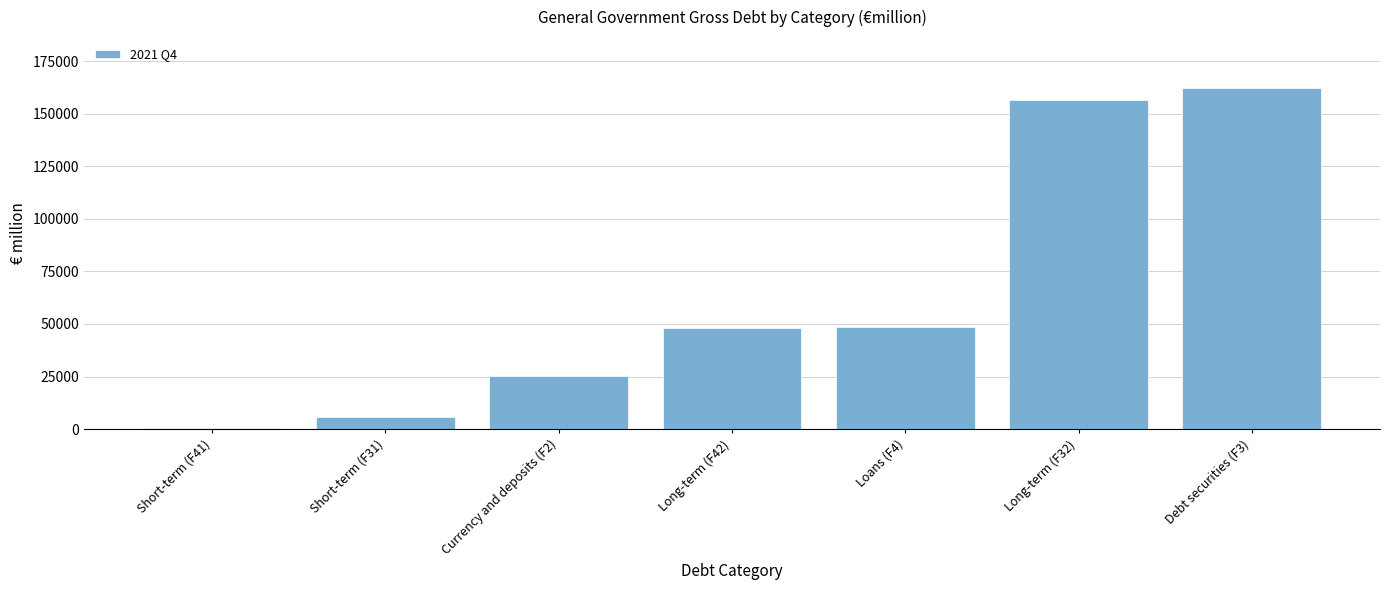

What is the greatest value displayed?

162122